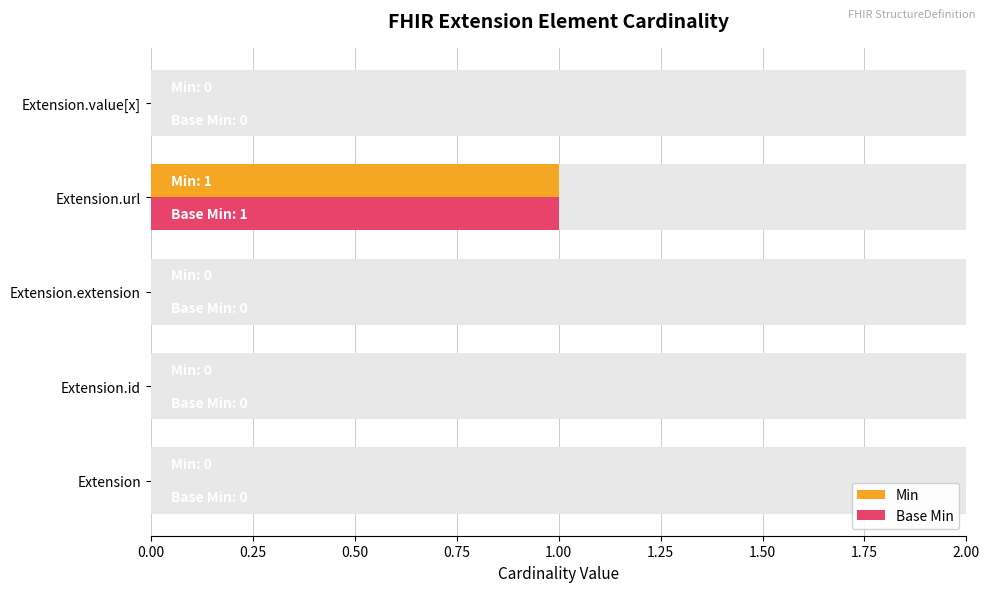

How many Min values are between 0 and 1?

5